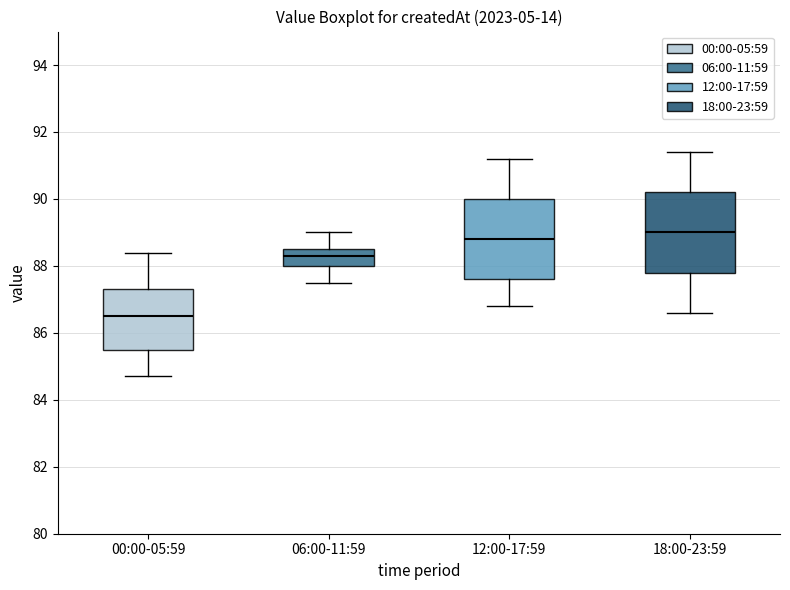

Reading left to right, transcribe this box plot: for each box, give where its median line is, the range the box spans, and where its two whiskers end, as read against the y-axis. The values are not printed on the chart, so give them approximately, as read against the axis.

00:00-05:59: median 86.6, box 85.6 to 87.4, whiskers 84.8 to 88.4
06:00-11:59: median 88.4, box 88.0 to 88.6, whiskers 87.6 to 89.0
12:00-17:59: median 88.8, box 87.6 to 90.0, whiskers 86.8 to 91.2
18:00-23:59: median 89.0, box 87.8 to 90.2, whiskers 86.6 to 91.4